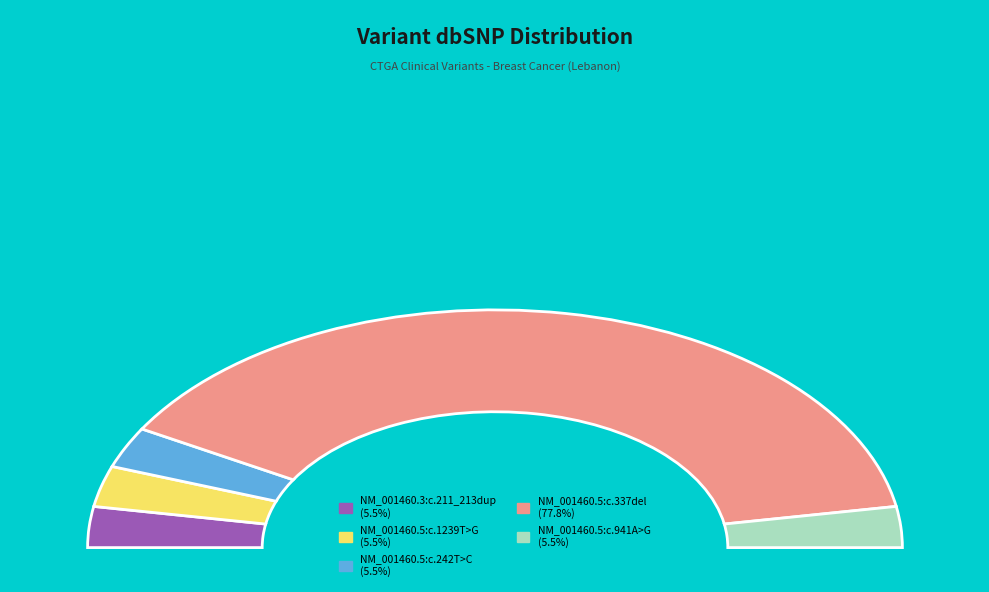

True or false: NM_001460.5:c.337del accounts for 78% of the total.

True